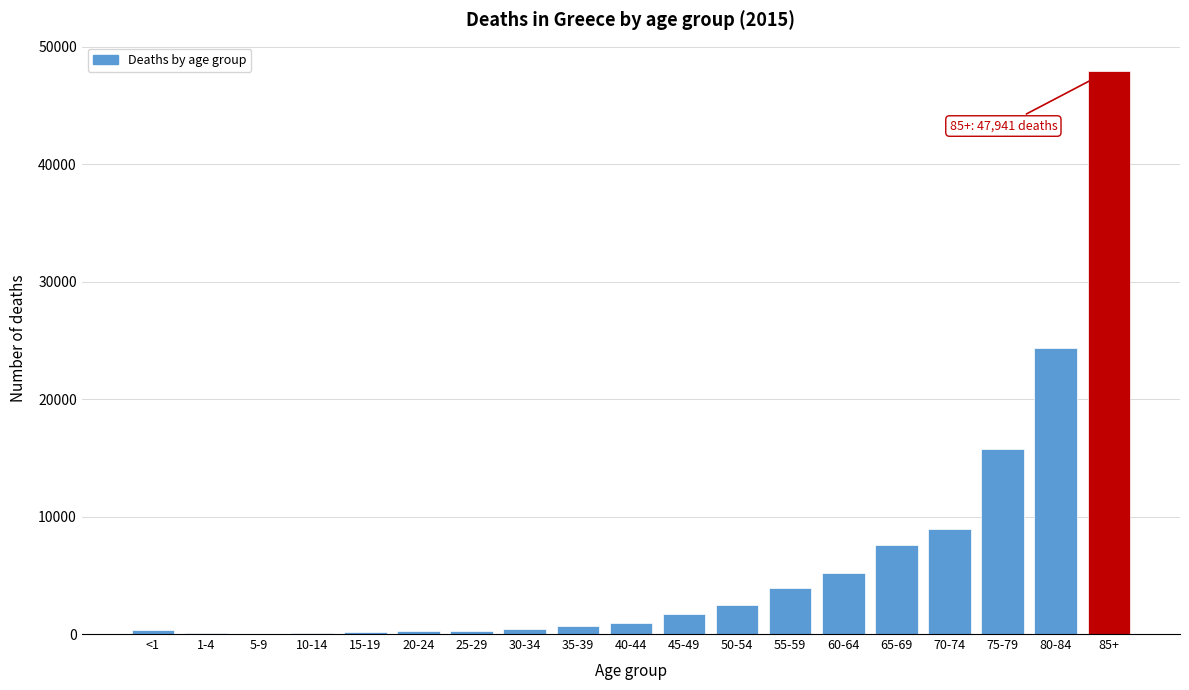

Is it true that the value at 50-54 is 2485?

True